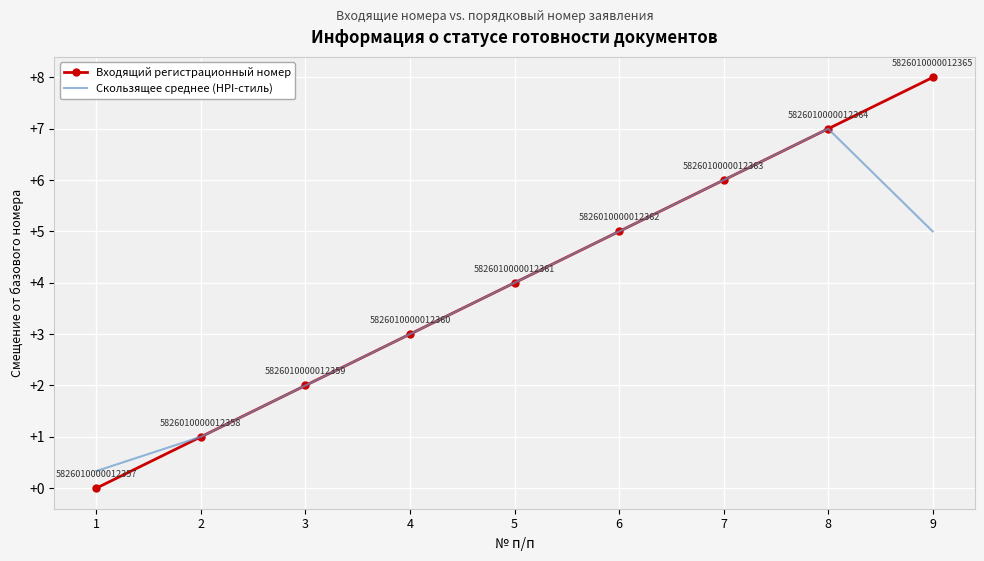

At which category is the sum across all series the highest?

8